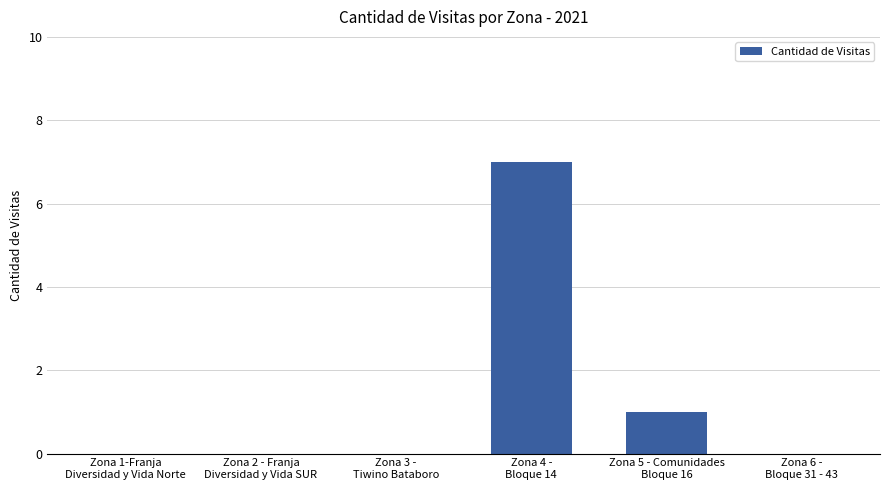

What is the sum of all values?

8